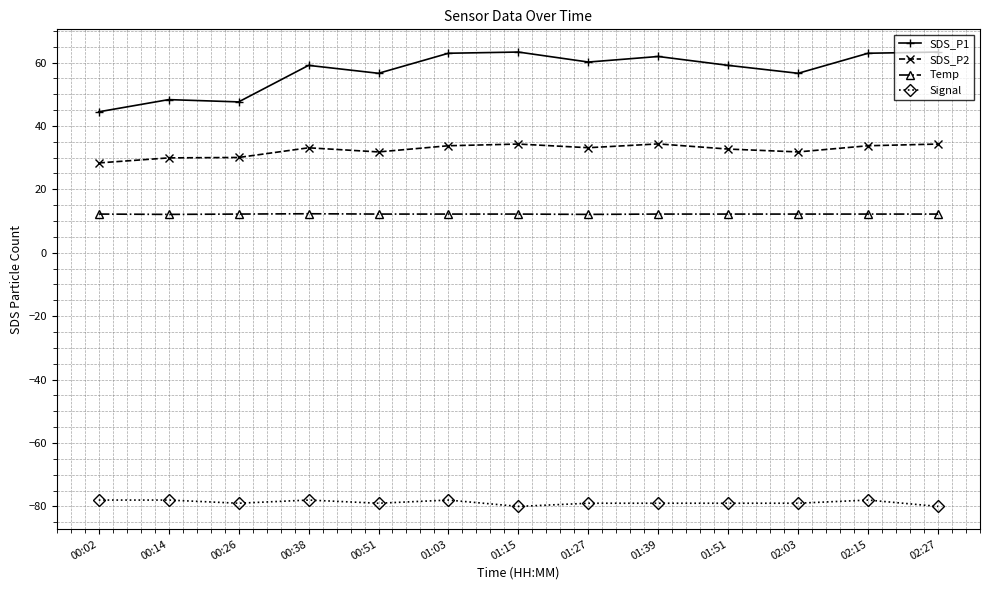

What is the sum of the SDS_P2 values at 02:15 and 00:02?

62.1